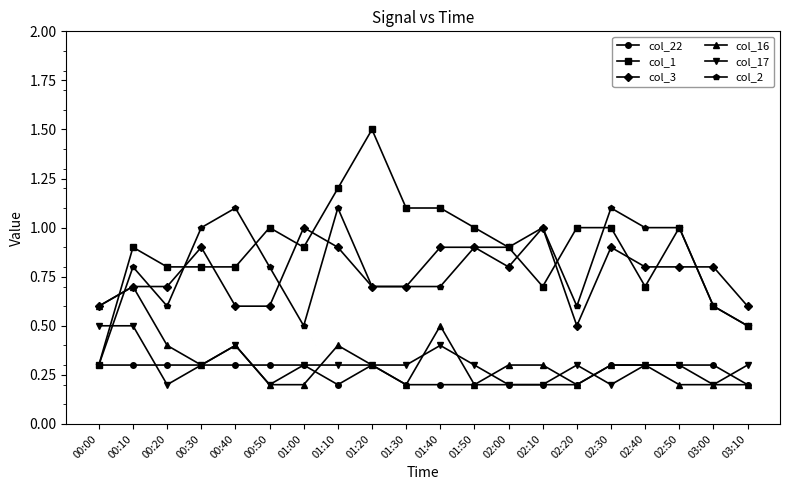

How many distinct data groups are displayed?

6